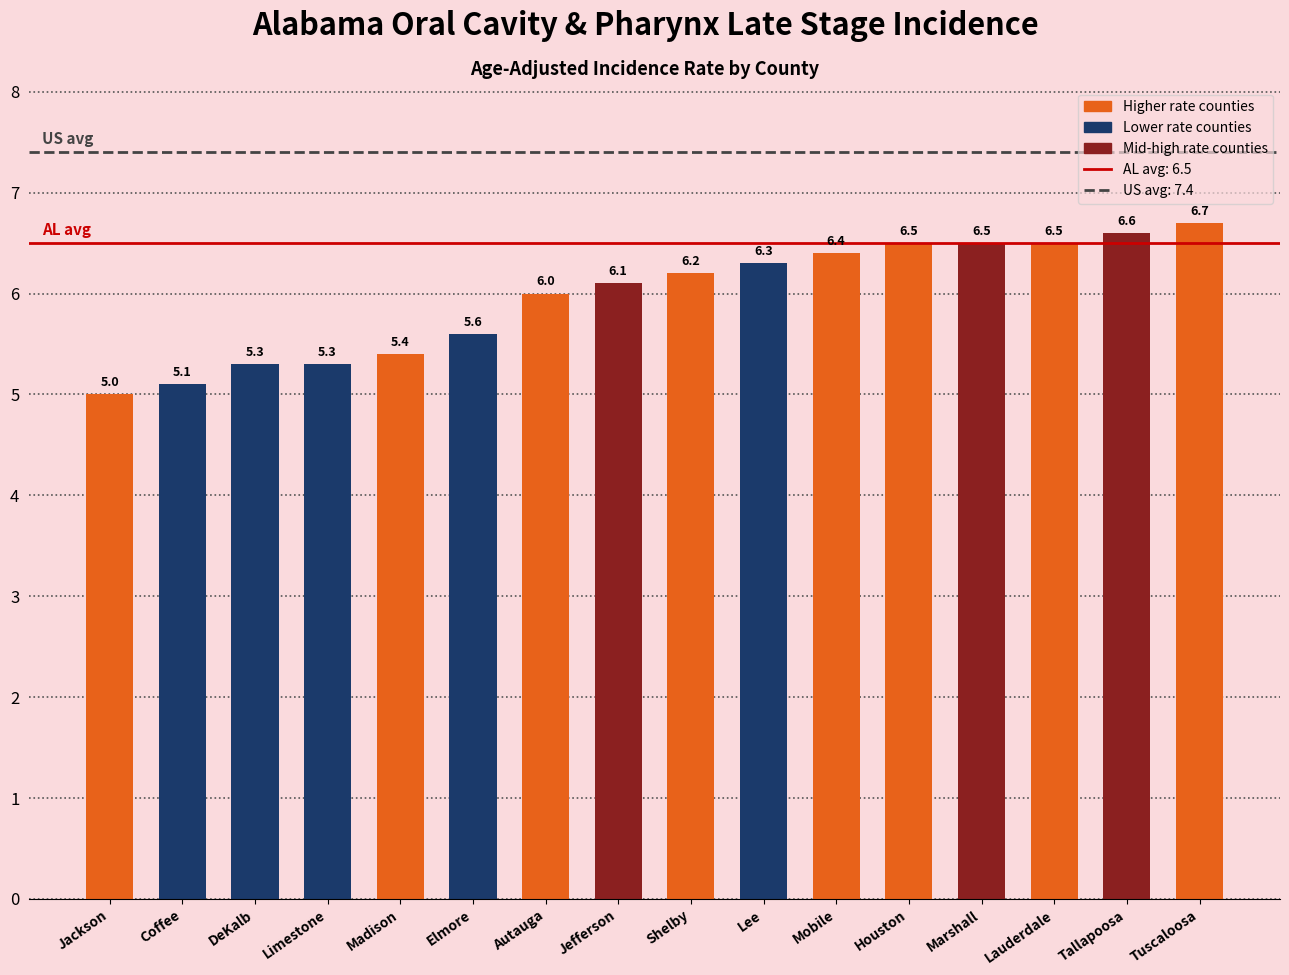

What is the sum of the values at DeKalb and Madison?

10.7